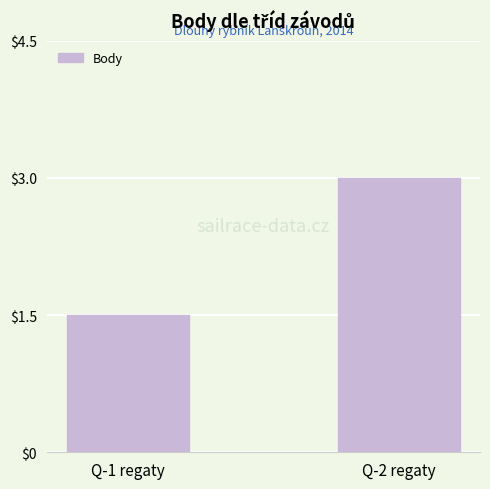

What is the sum of the values at Q-1 regaty and Q-2 regaty?

4.5